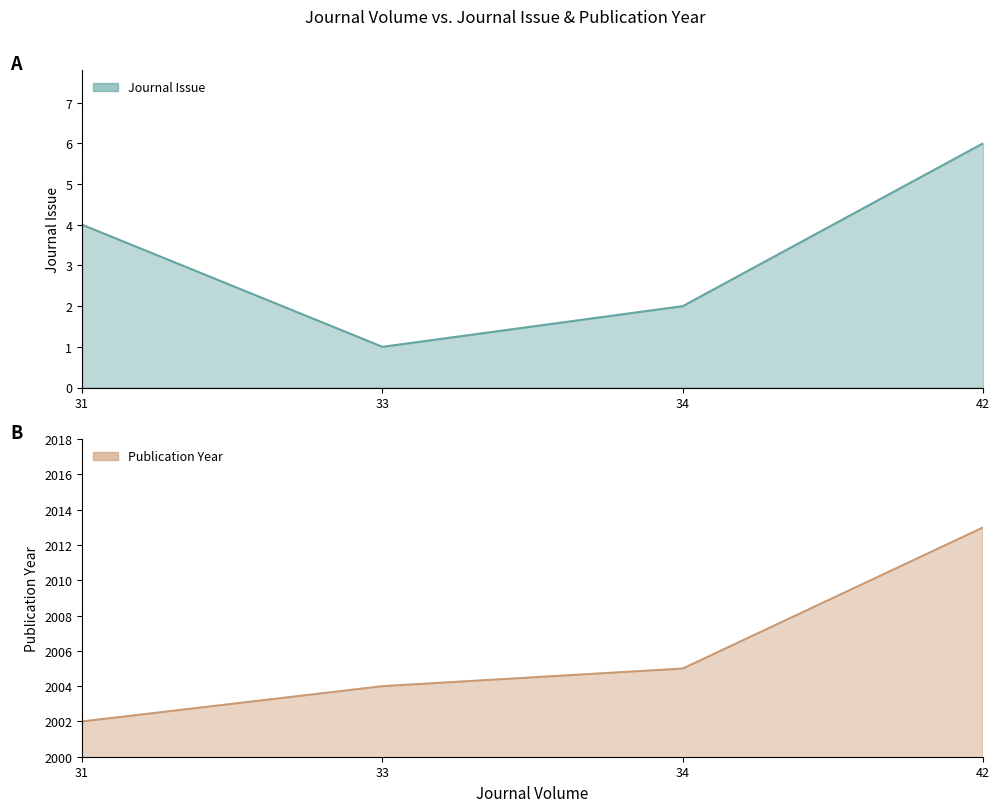

Which series changed the most between 31 and 34?

Publication Year